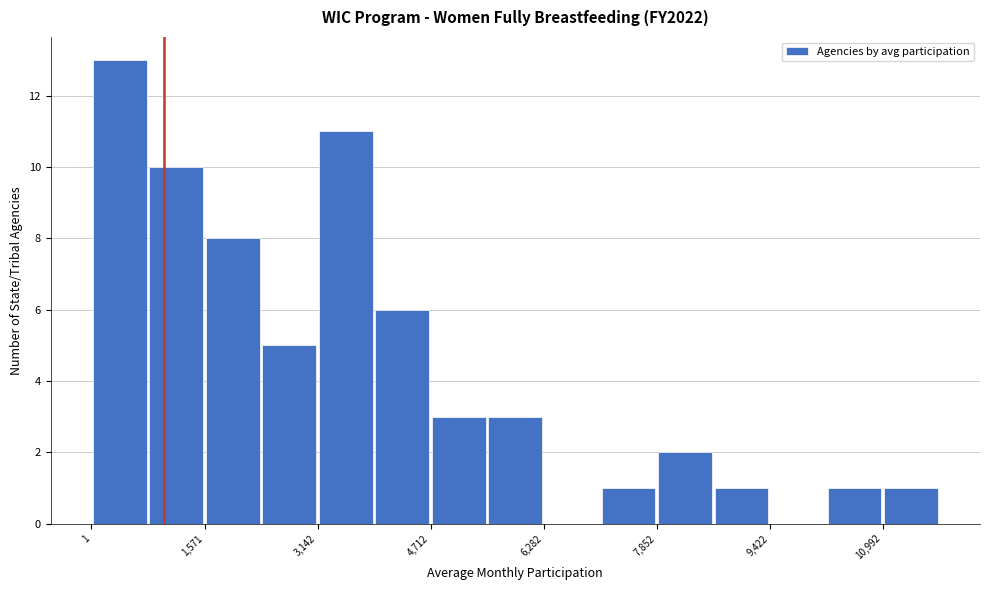

Read against the x-axis, roughly where is the centre of the tallest bar?

400